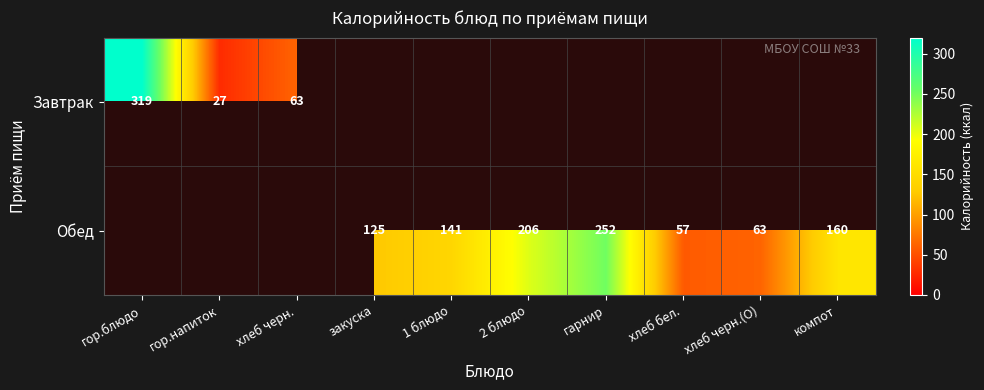

True or false: Обед has a value of 137 at 2 блюдо.

False